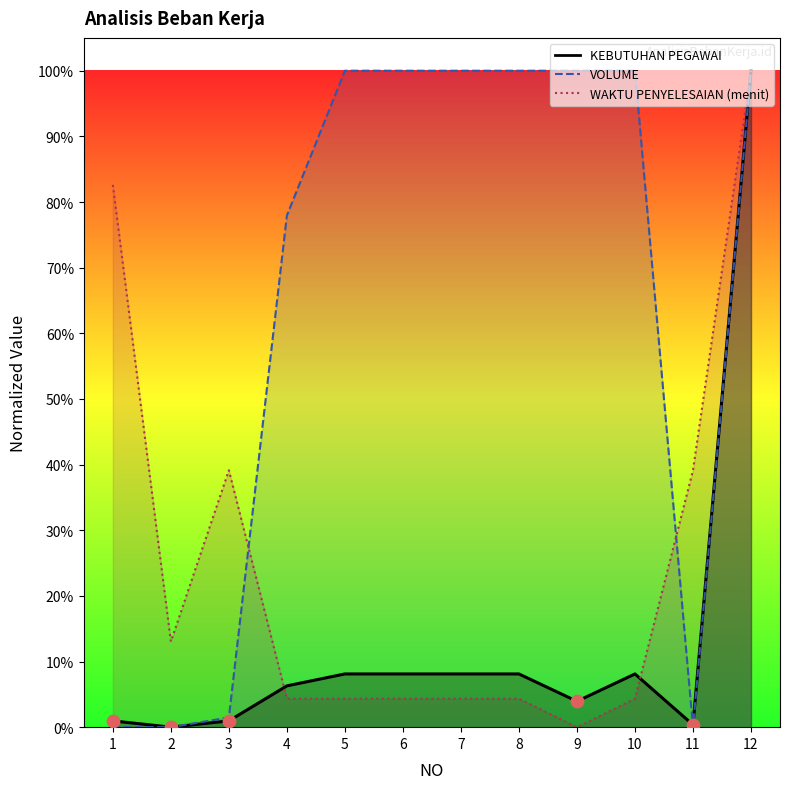

Which series contains the lowest Y value?

KEBUTUHAN PEGAWAI